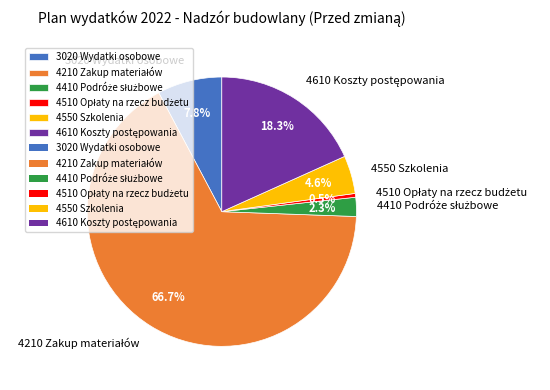

To the nearest percent, what percentage of the pie is 4550 Szkolenia?

5%